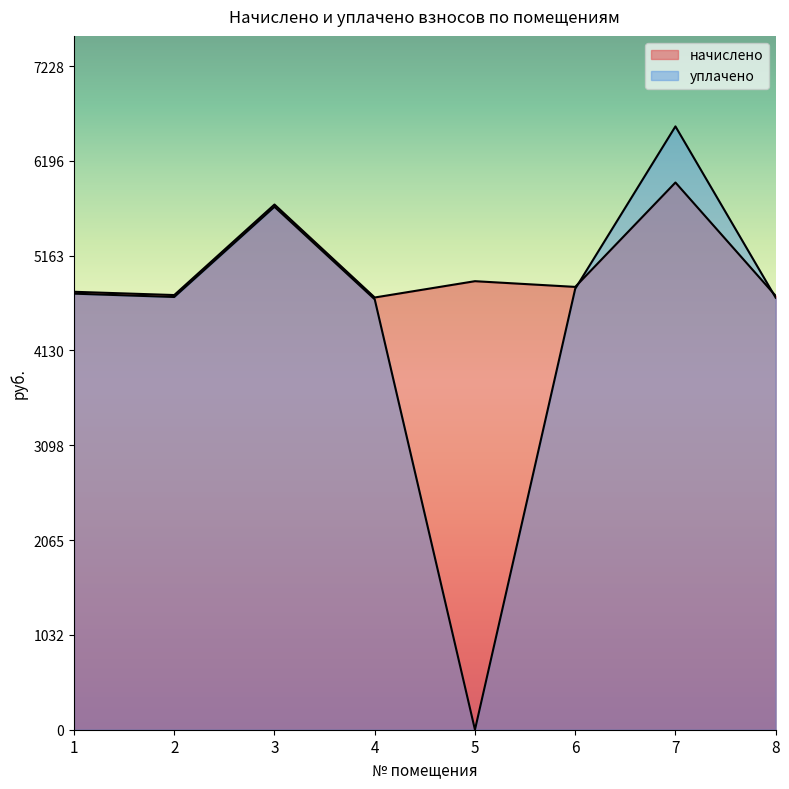

Reading left to right, what are all the values shown in this chart?

начислено: 4770.2	4734.6	5720.7	4708.0	4885.6	4823.5	5960.5	4725.7
уплачено: 4749.8	4713.5	5696.2	4687.9	0.0	4802.8	6571.7	4705.5